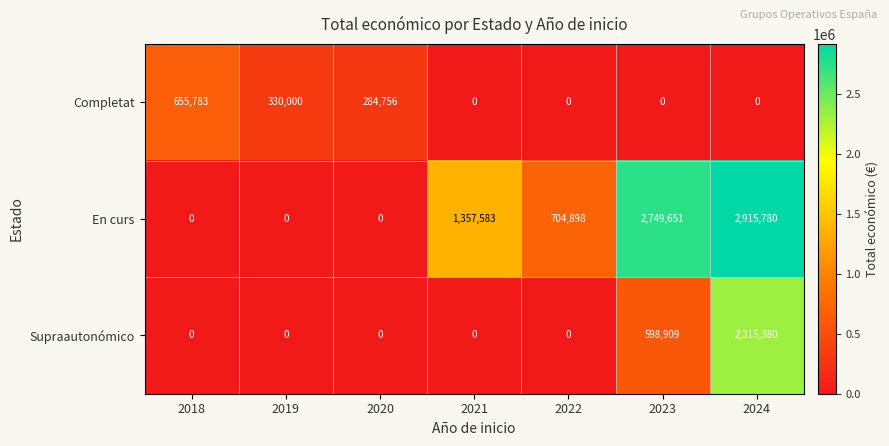

What is the difference between the maximum and minimum values in the En curs series?

2915780